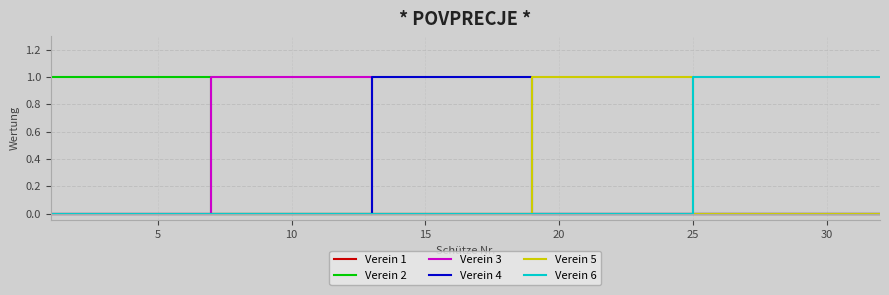

True or false: Verein 6 has a value of 0 at 20.

True